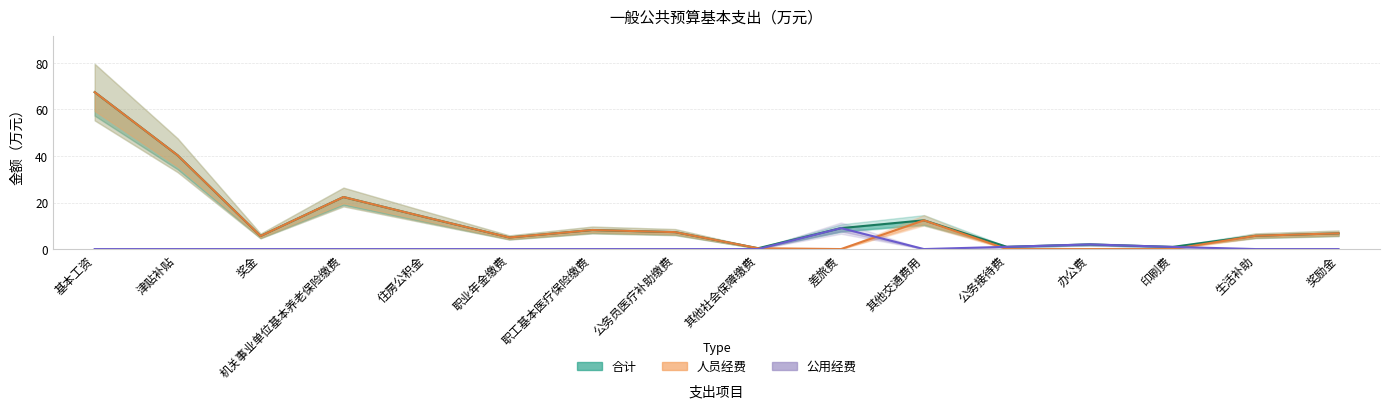

In 人员经费, how many points are higher than both neighbors (excluding endpoints)?

3